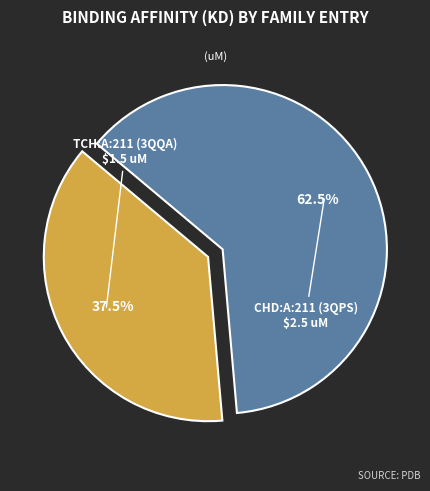

Is there a majority slice in this chart?

Yes